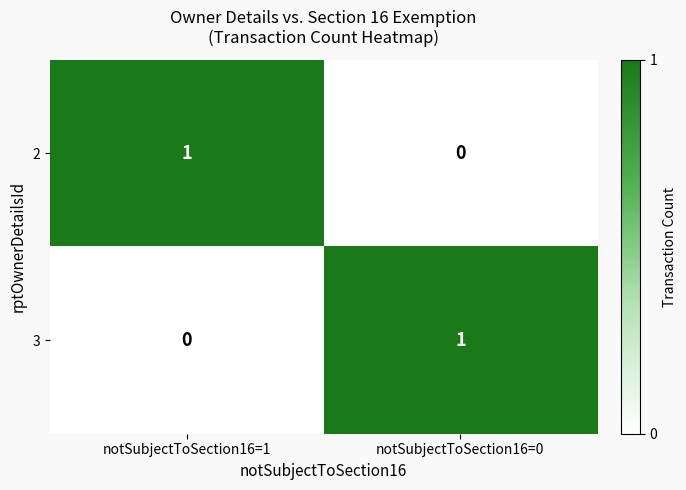

Is the value of 2 at notSubjectToSection16=1 greater than the value of 3 at notSubjectToSection16=1?

Yes